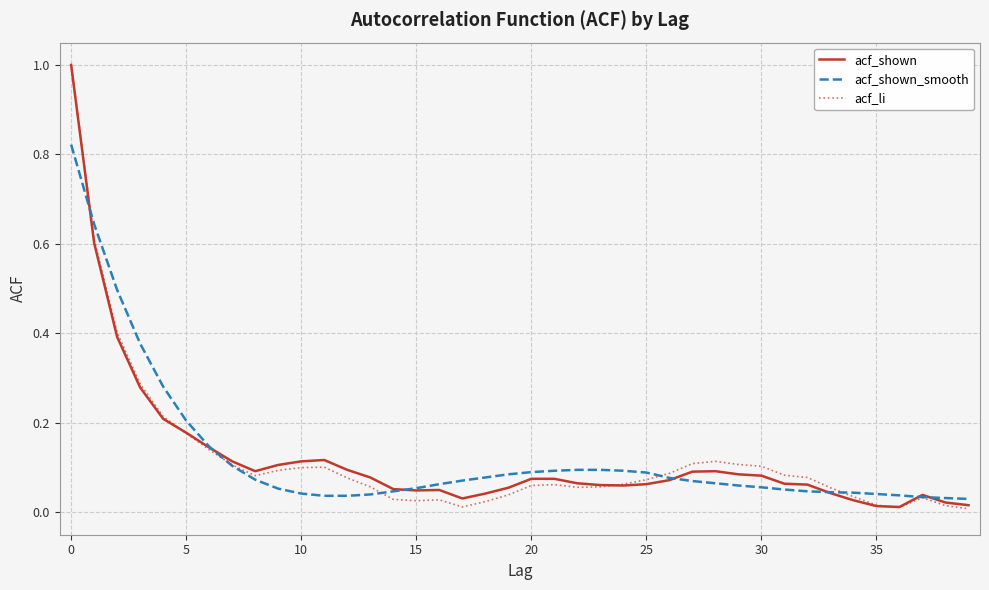

Which series has the largest range (max minus min)?

acf_li